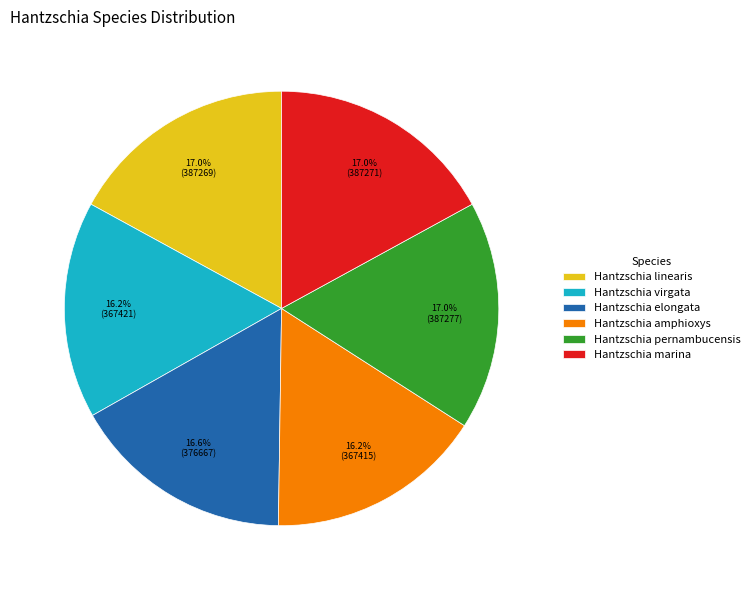

Does Hantzschia pernambucensis account for over 50% of the chart?

No